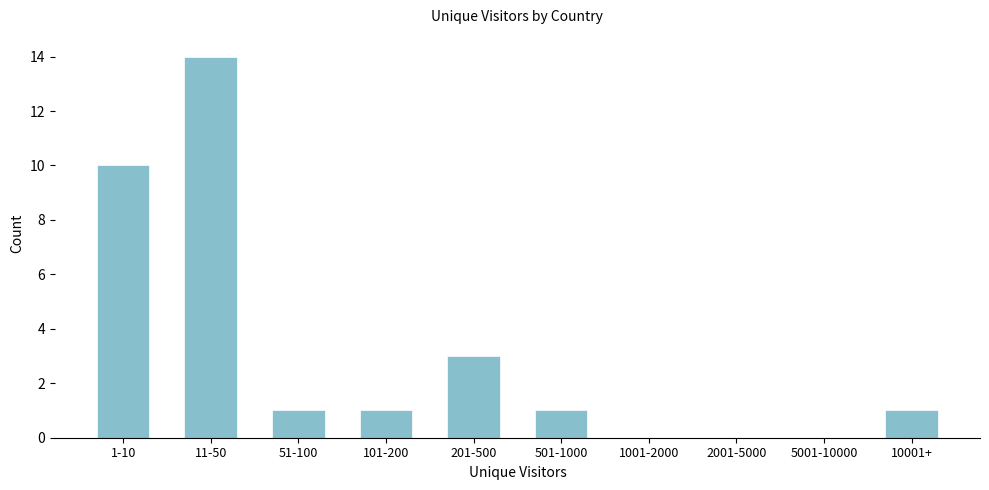

Reading left to right, extract all data points from this chart.

1-10=10	11-50=14	51-100=1	101-200=1	201-500=3	501-1000=1	1001-2000=0	2001-5000=0	5001-10000=0	10001+=1